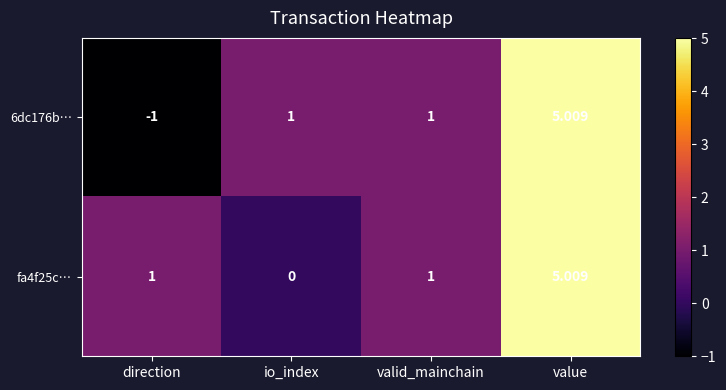

Which category has the lowest value across all series?

direction